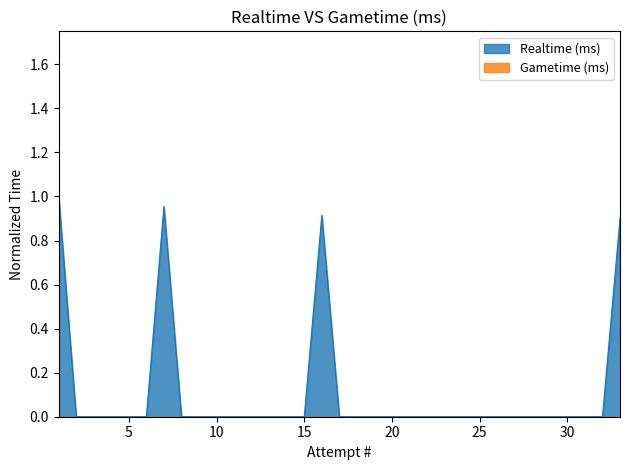

Which series has the largest range (max minus min)?

Realtime (ms)